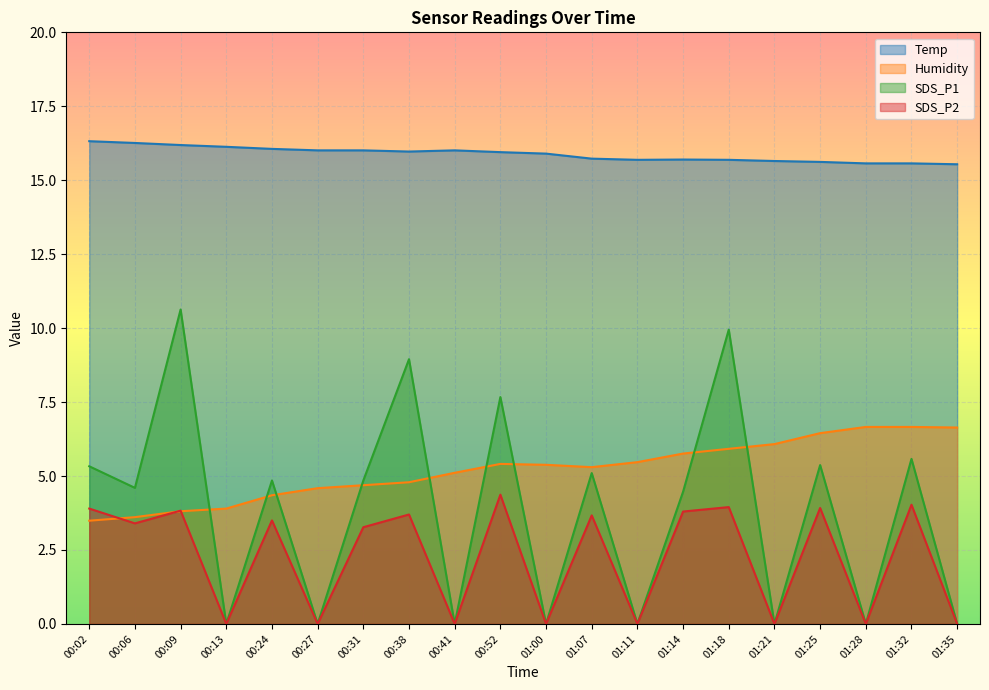

True or false: SDS_P1 has a value of 9.9 at 01:18.

True